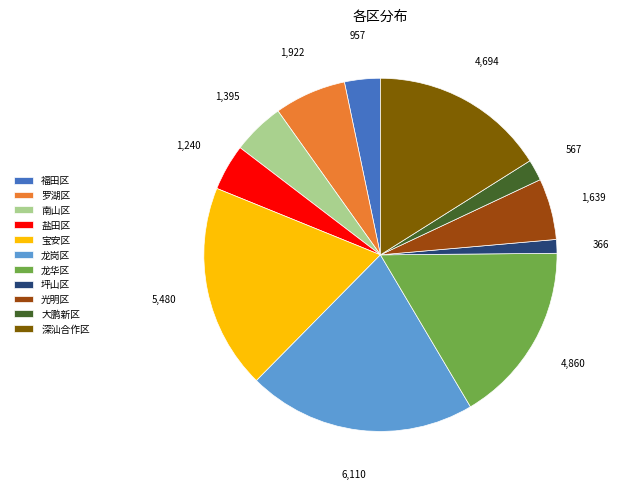

Count the number of slices in the pie.

11